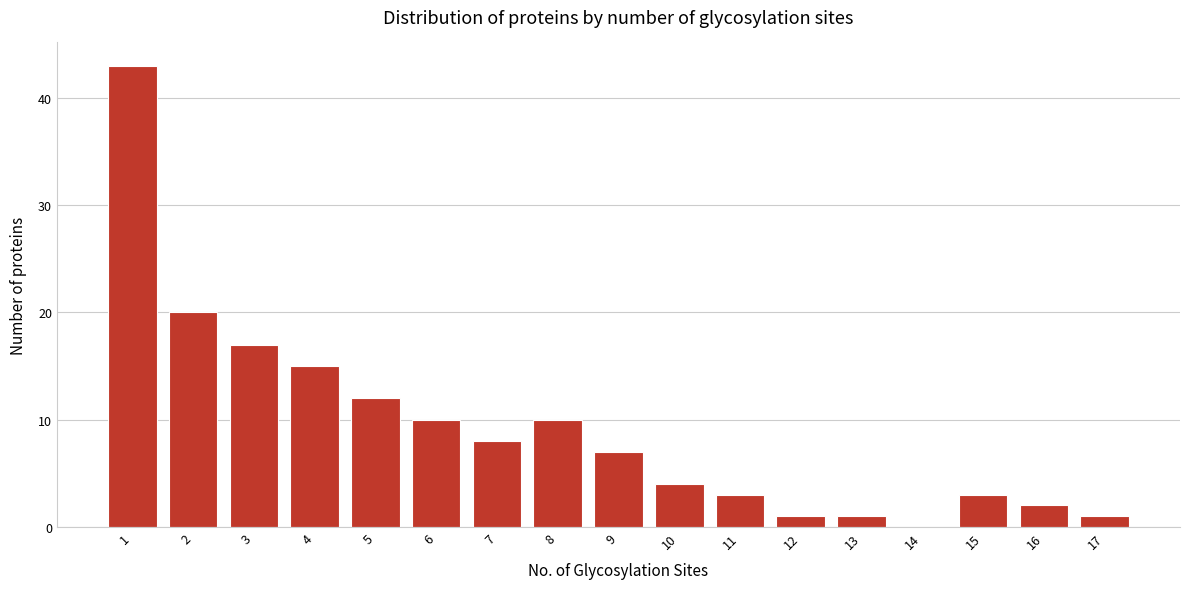

Reading right to left, list all the values displayed in this chart.

17=1	16=2	15=3	14=0	13=1	12=1	11=3	10=4	9=7	8=10	7=8	6=10	5=12	4=15	3=17	2=20	1=43